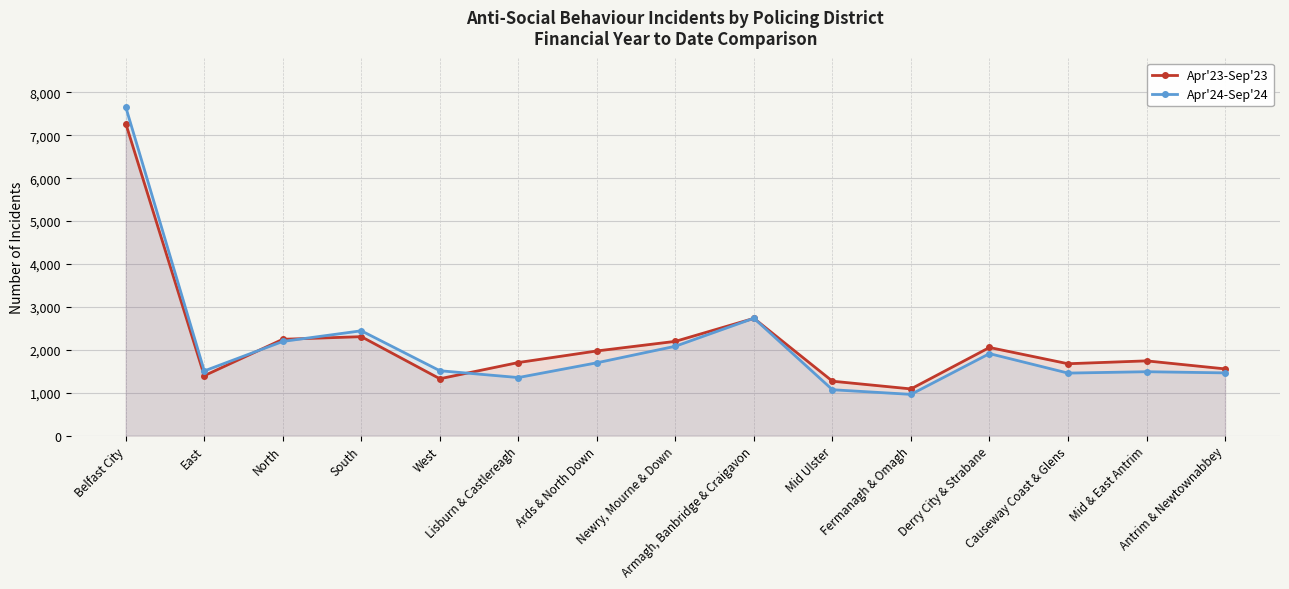

Reading left to right, extract all data points from this chart.

Apr'23-Sep'23: 7276	1397	2246	2307	1326	1704	1974	2198	2734	1269	1089	2055	1676	1743	1556
Apr'24-Sep'24: 7661	1508	2196	2444	1513	1354	1698	2084	2737	1070	962	1912	1458	1490	1463